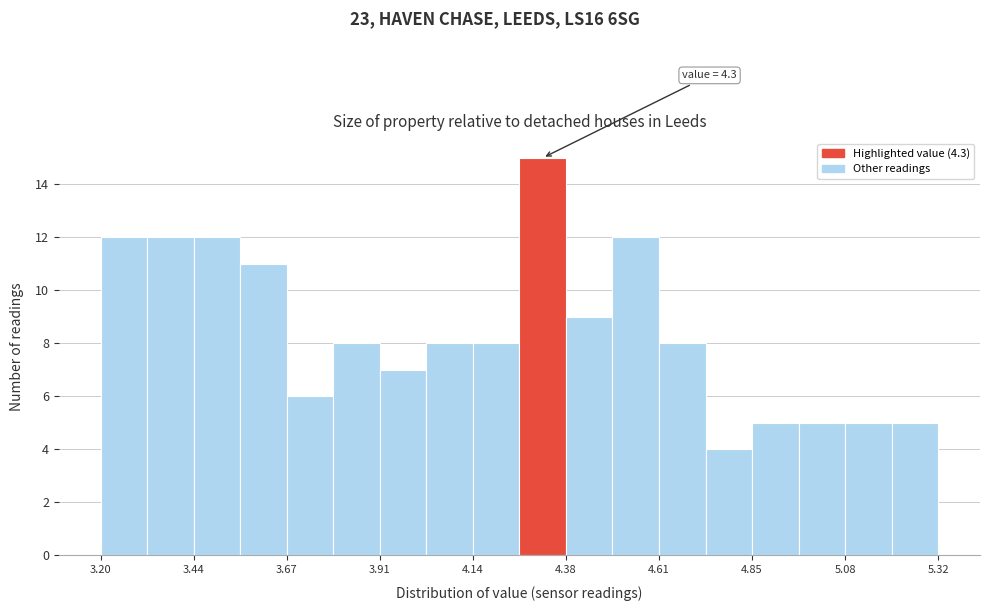

Around what value on the x-axis is the tallest bar? Give the approximate position of its centre, as read against the axis.

4.30